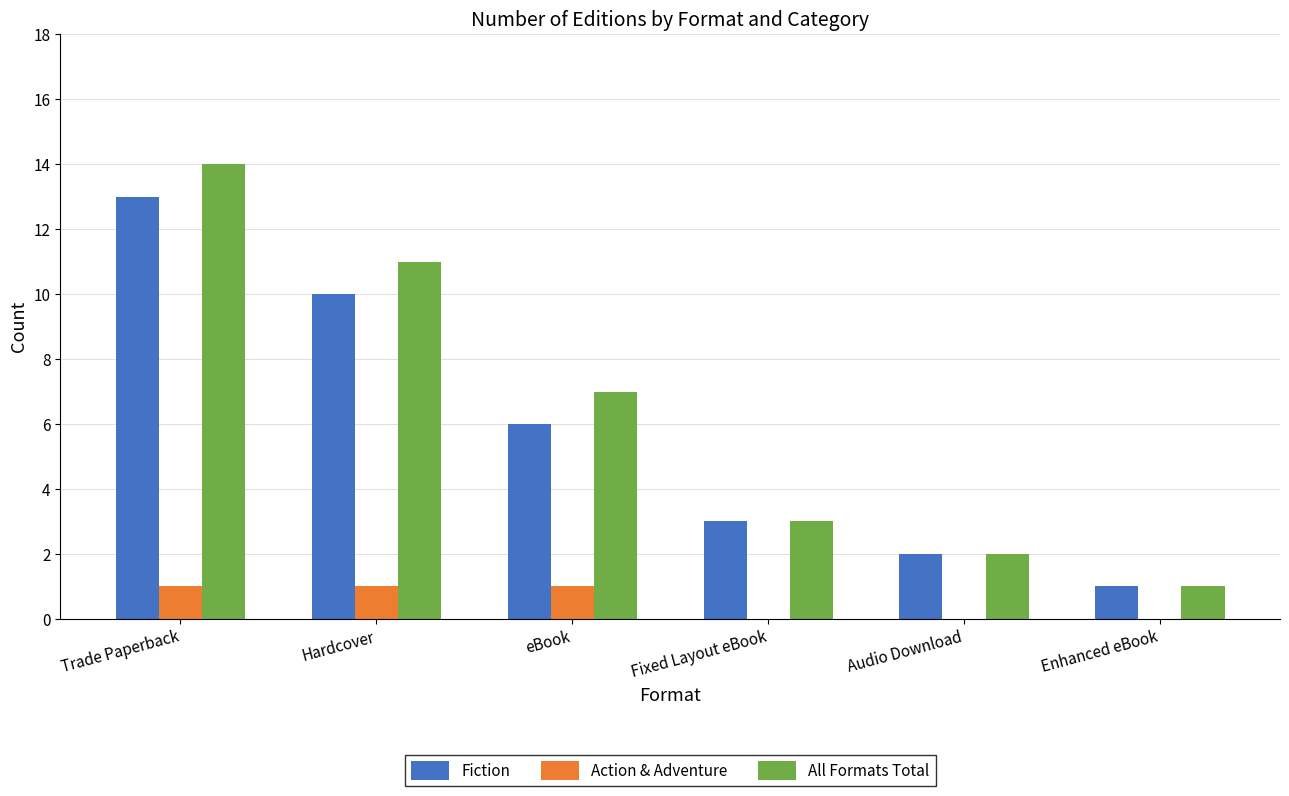

Between eBook and Audio Download, which series saw the biggest shift?

All Formats Total